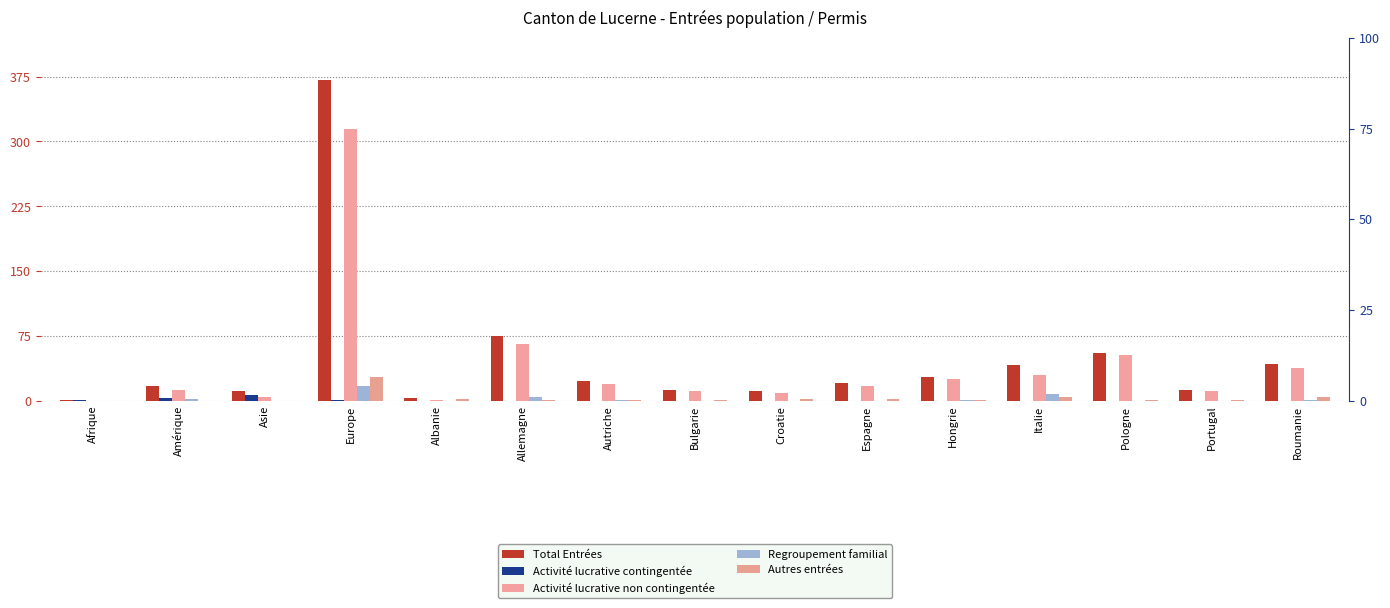

How many bars are there in each group?

5